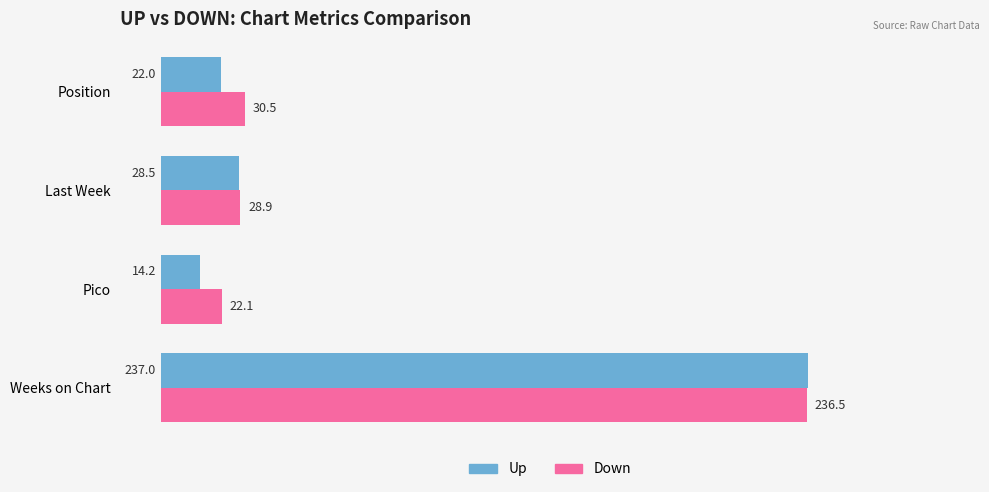

True or false: Down has a value of 15.0 at Position.

False